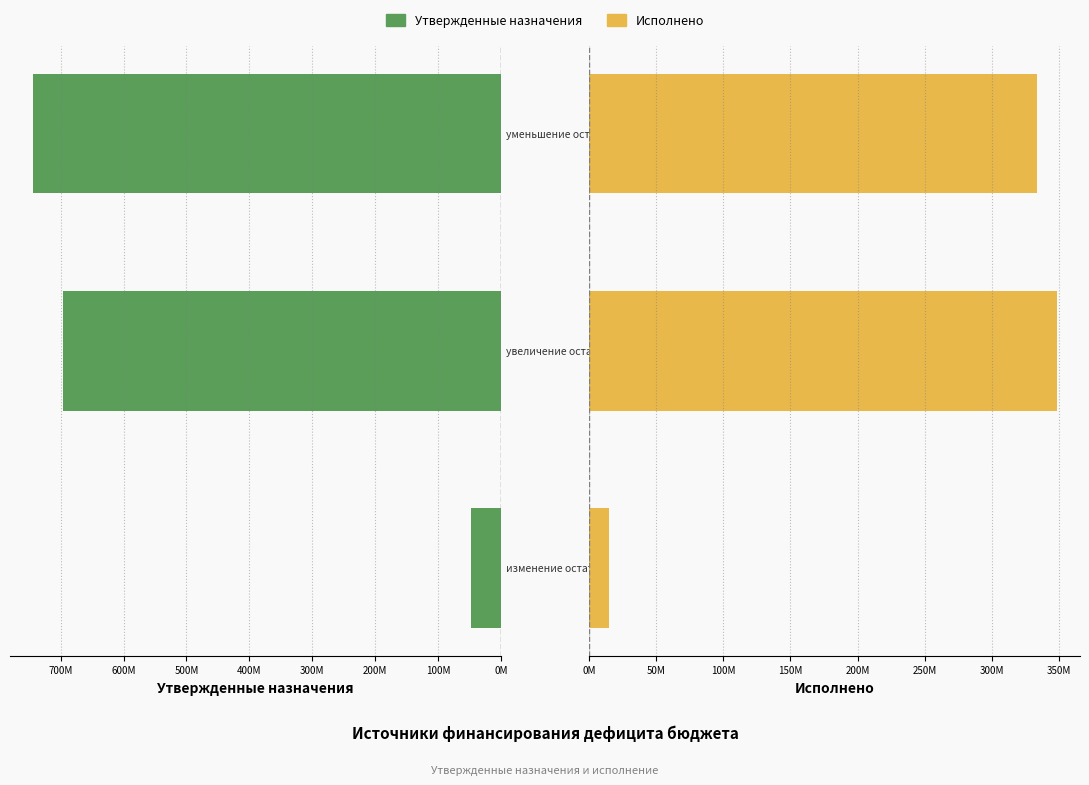

Rank the series at 0M from highest to lowest value.

Утвержденные назначения, Исполнено